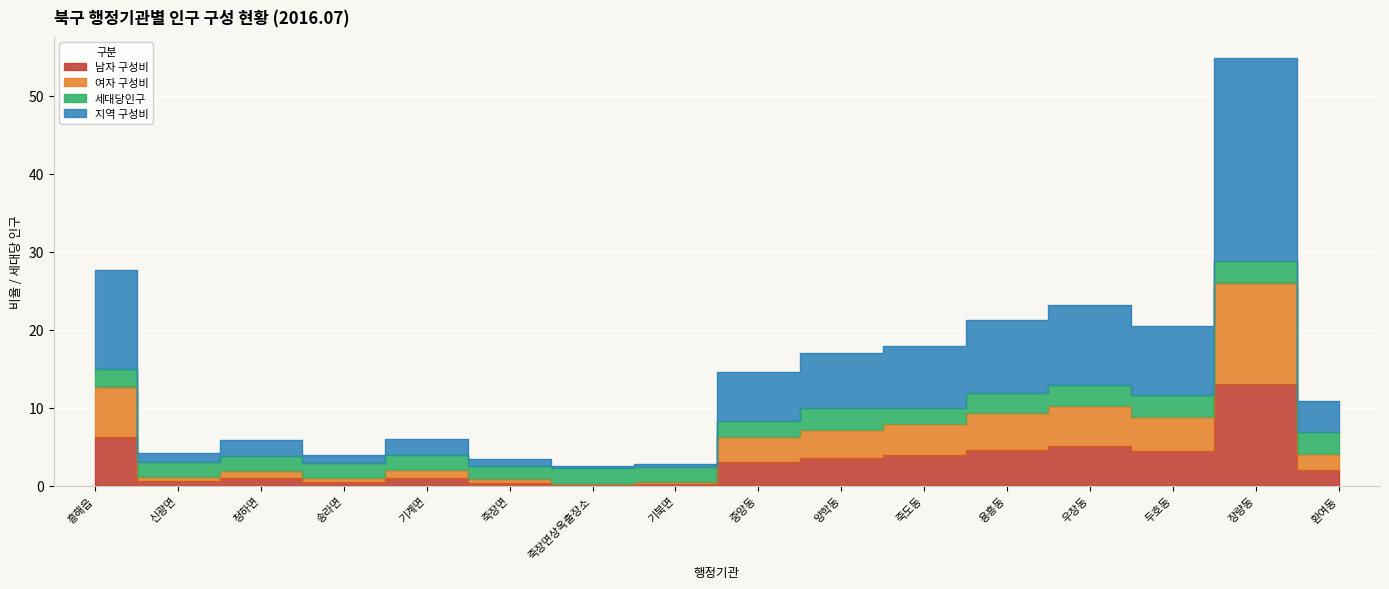

Rank the categories by 여자 구성비 value from highest to lowest.

장량동, 흥해읍, 우창동, 용흥동, 두호동, 죽도동, 양학동, 중앙동, 환여동, 기계면, 청하면, 신광면, 송라면, 죽장면, 기북면, 죽장면상옥출장소